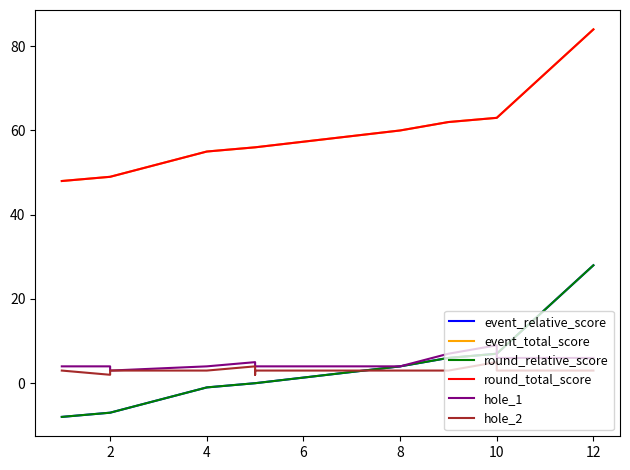

Does the chart have visible grid lines?

No